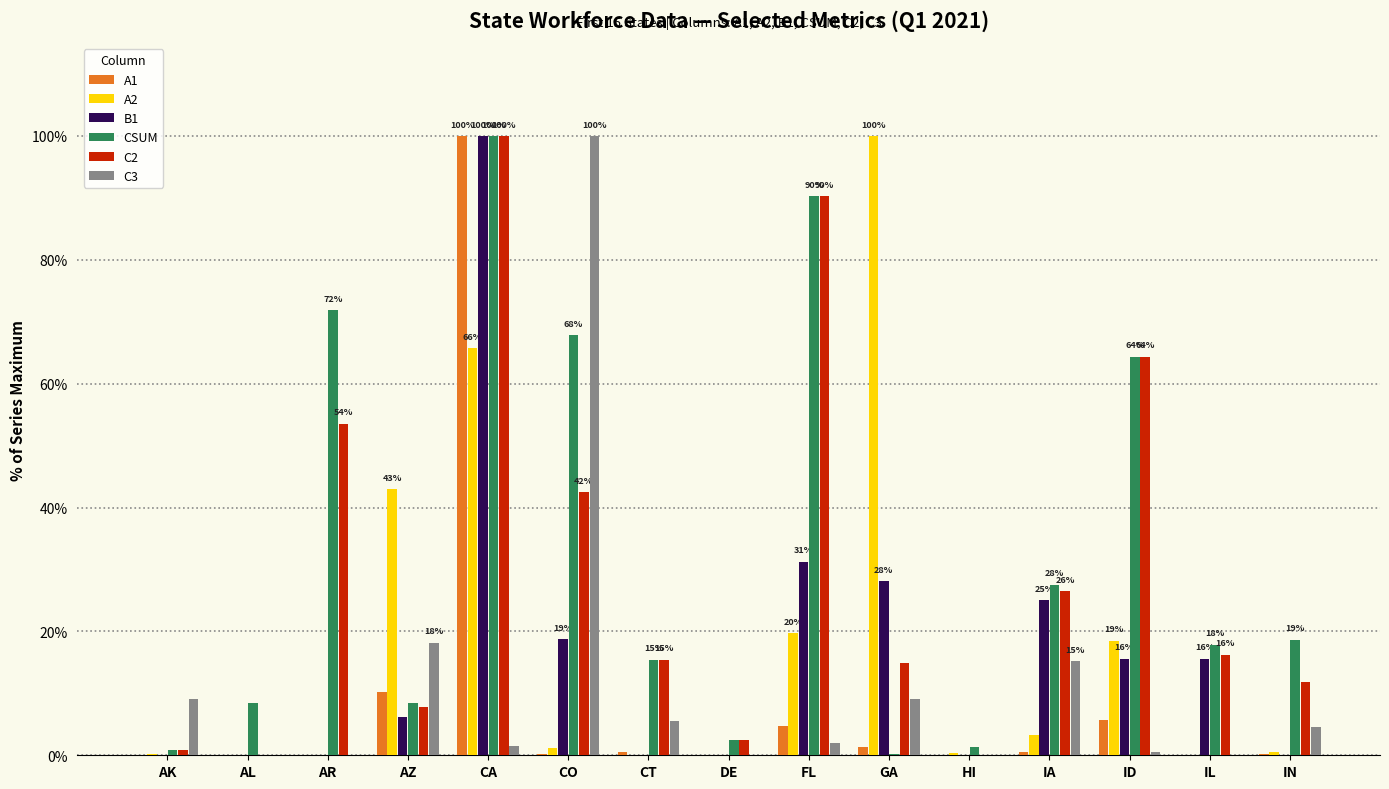

What is the sum of all B1 values?

240.6